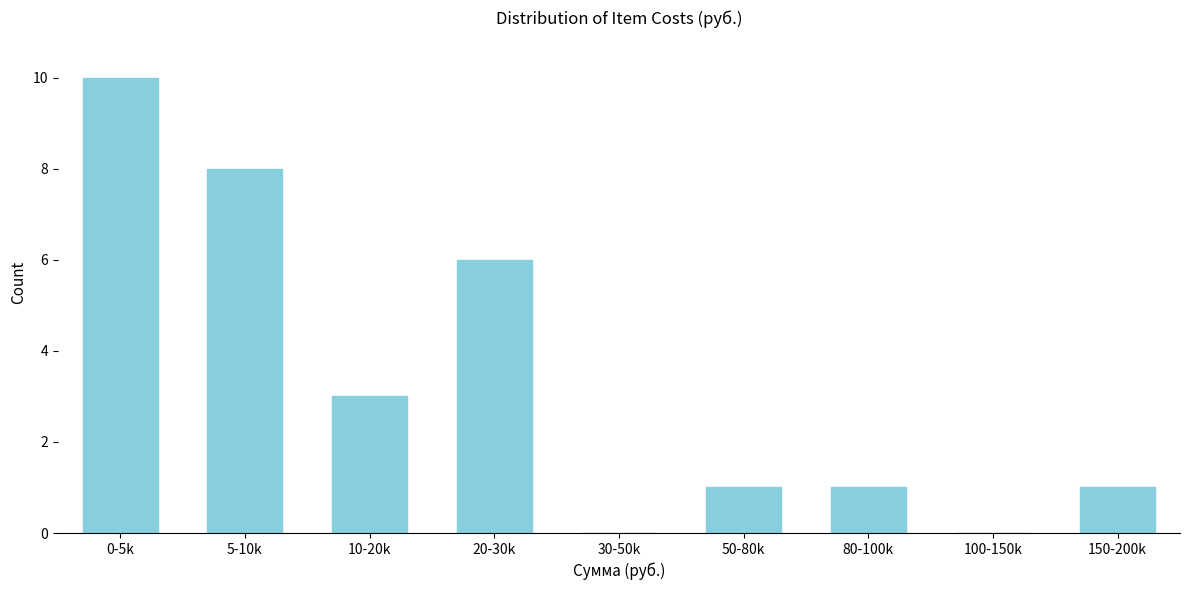

Reading left to right, transcribe all the data shown in this chart.

0-5k=10	5-10k=8	10-20k=3	20-30k=6	30-50k=0	50-80k=1	80-100k=1	100-150k=0	150-200k=1